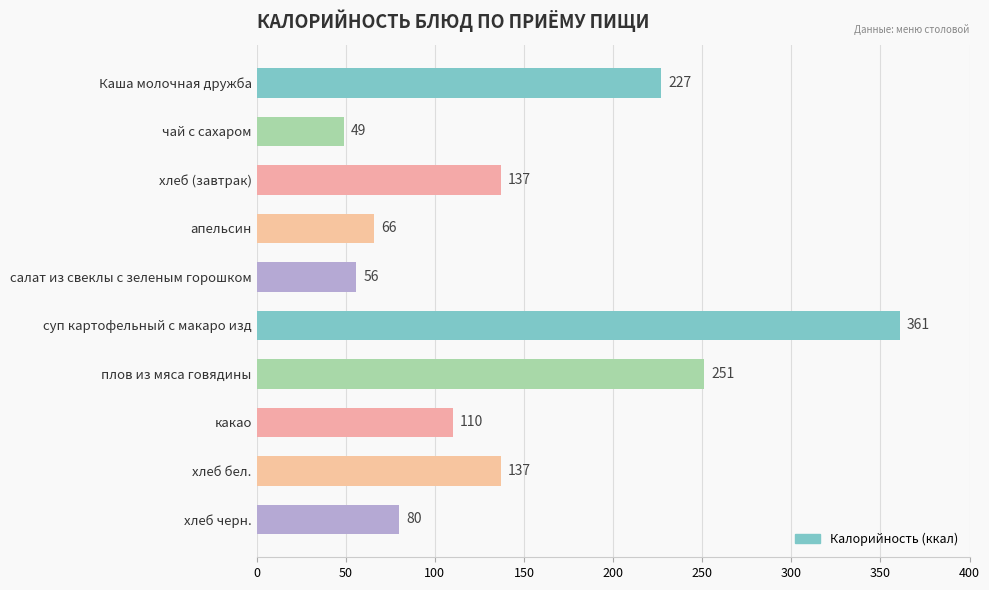

At which category does the chart reach its minimum across all series?

чай с сахаром